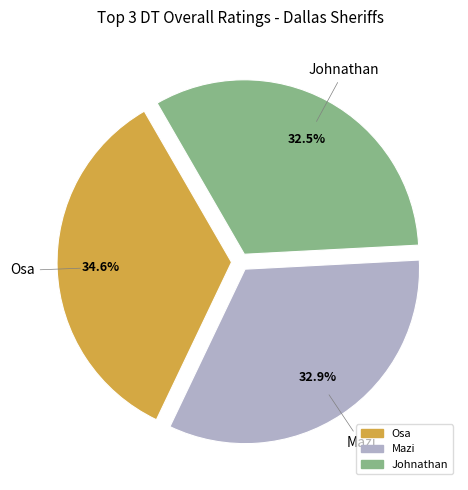

Approximately how many times larger is the value at Johnathan compared to Osa?

0.9